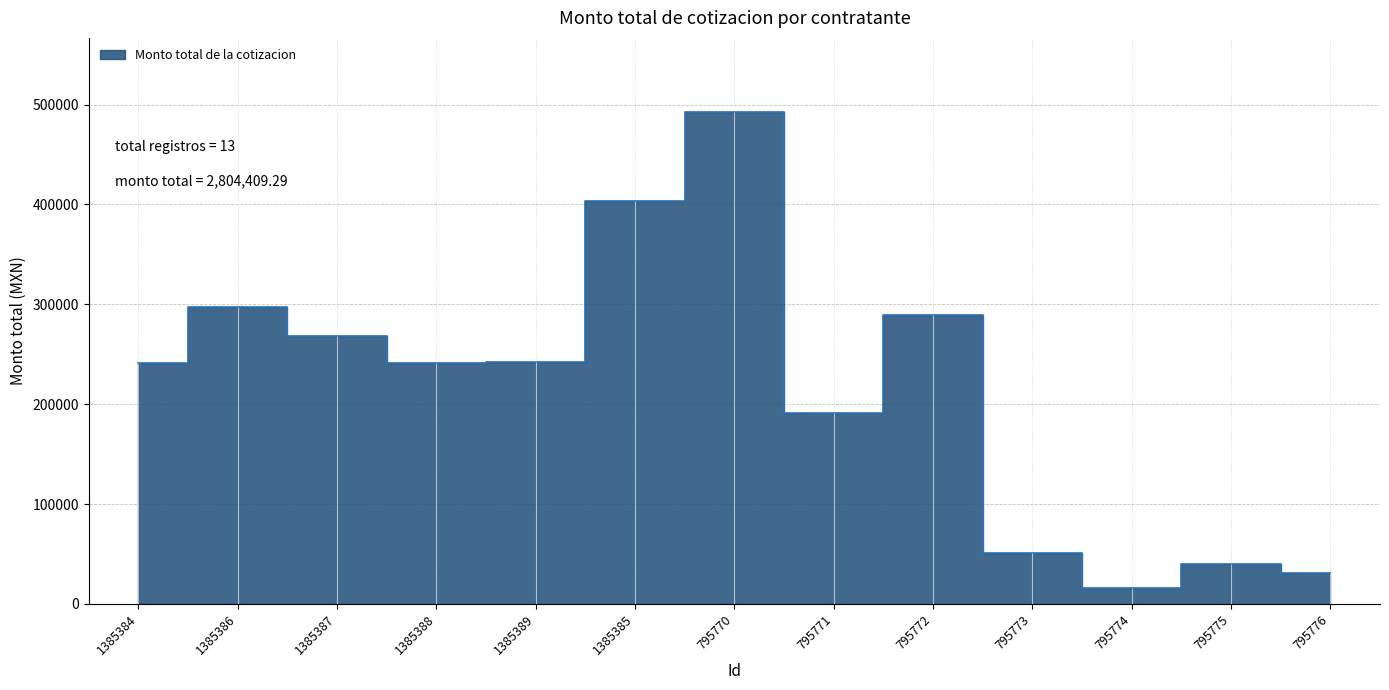

At which category does the data reach its first local valley?

1385388